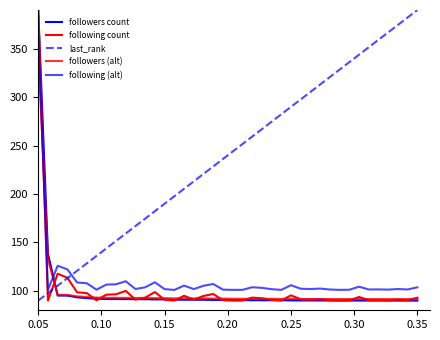

What is the sum of all last_rank values?

9600.0